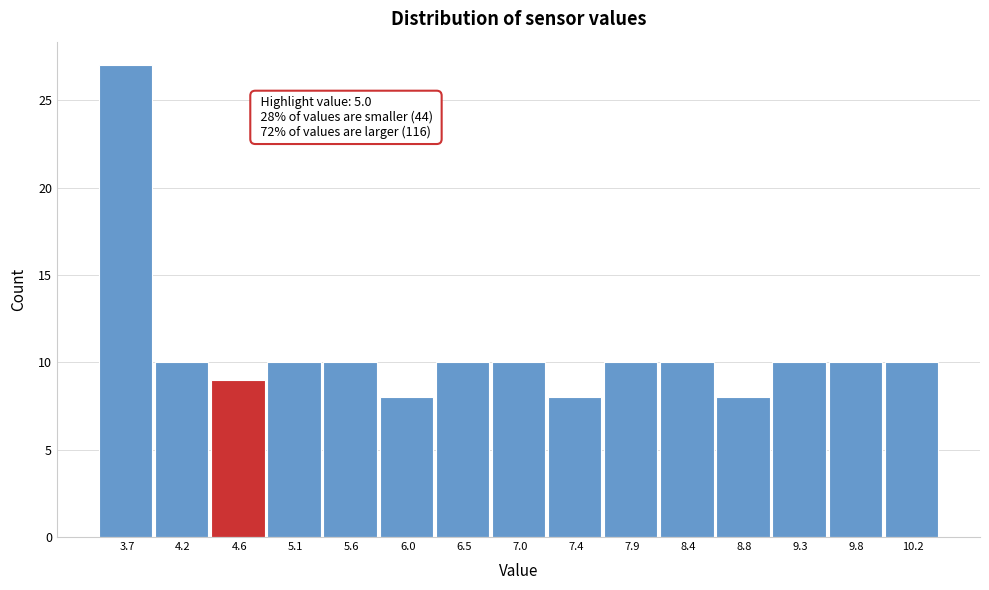

Reading left to right, what are all the values shown in this chart?

3.7=27	4.2=10	4.6=9	5.1=10	5.6=10	6.0=8	6.5=10	7.0=10	7.4=8	7.9=10	8.4=10	8.8=8	9.3=10	9.8=10	10.2=10